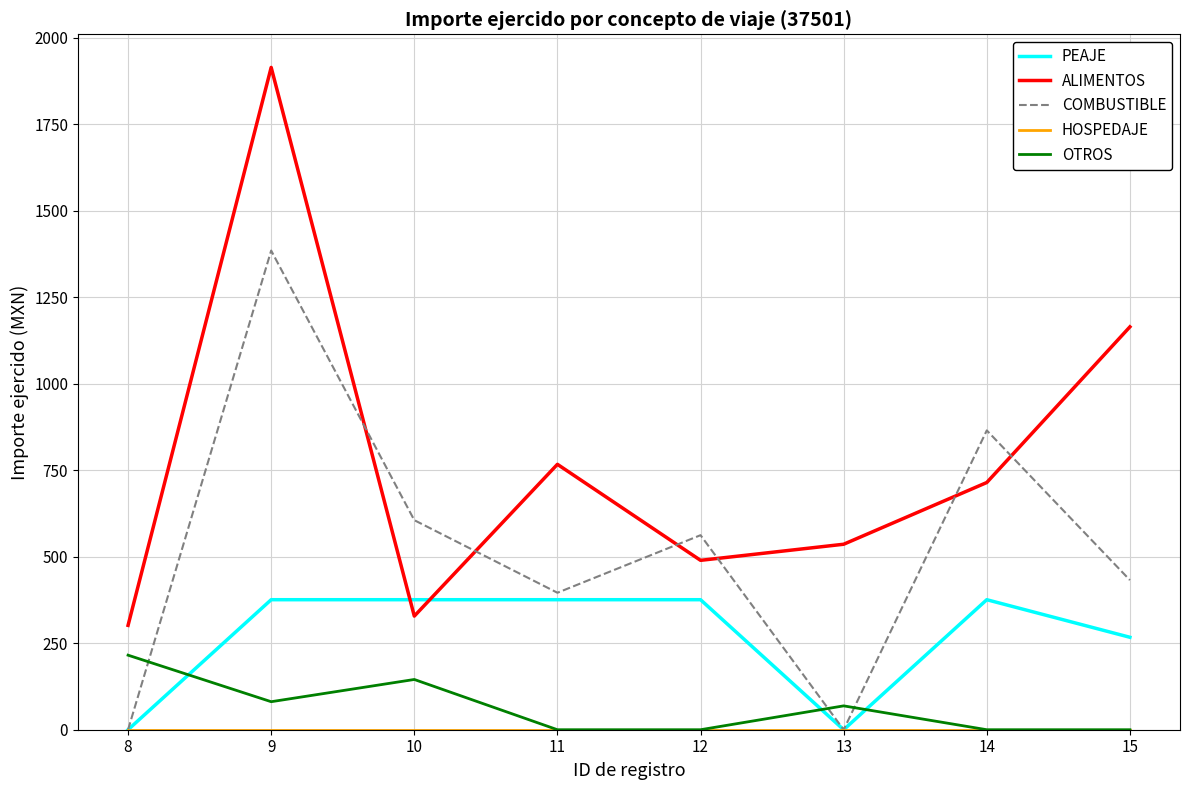

At which category is the sum across all series the highest?

9